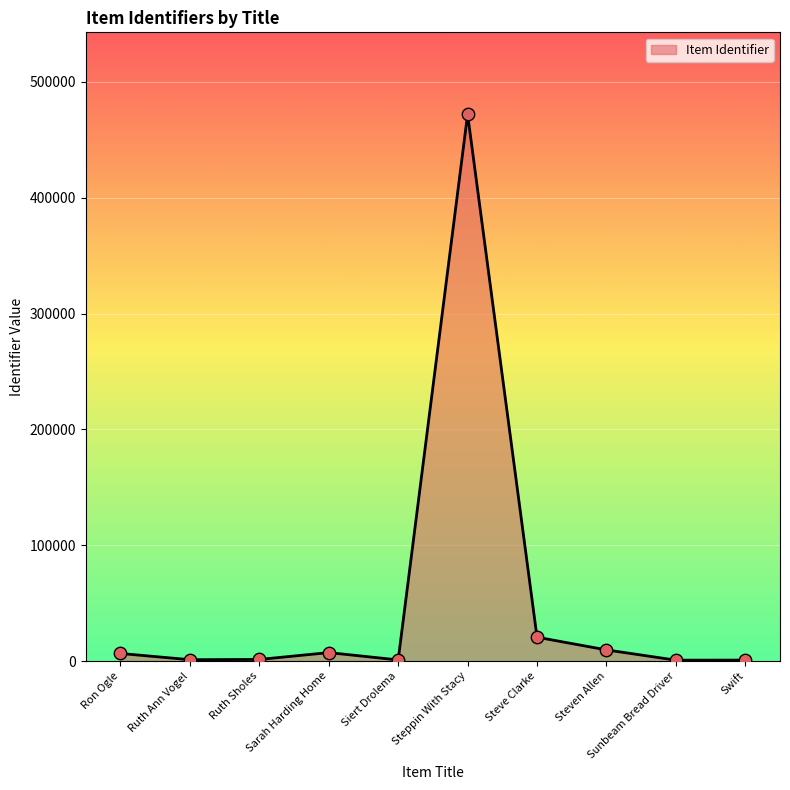

What is the ratio of the value at Sunbeam Bread Driver to the value at Ruth Ann Vogel?

0.7